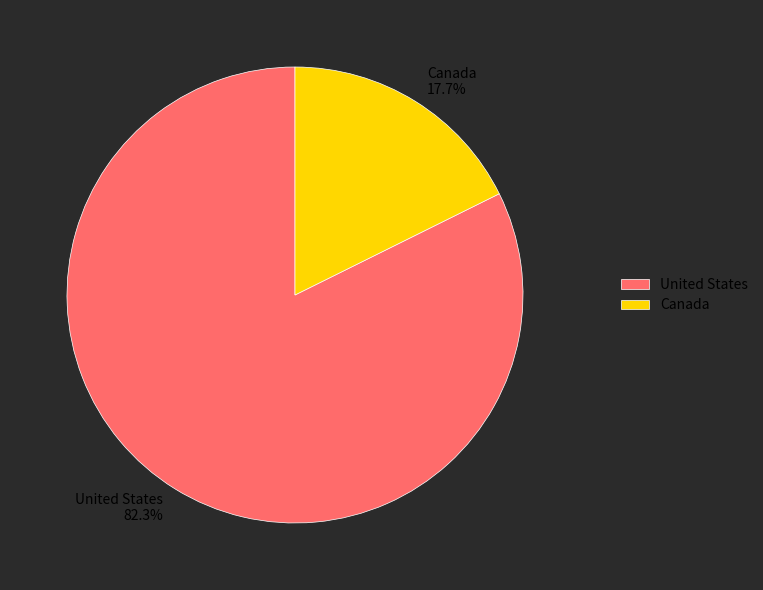

The United States slice represents 82% of the pie. True or false?

True